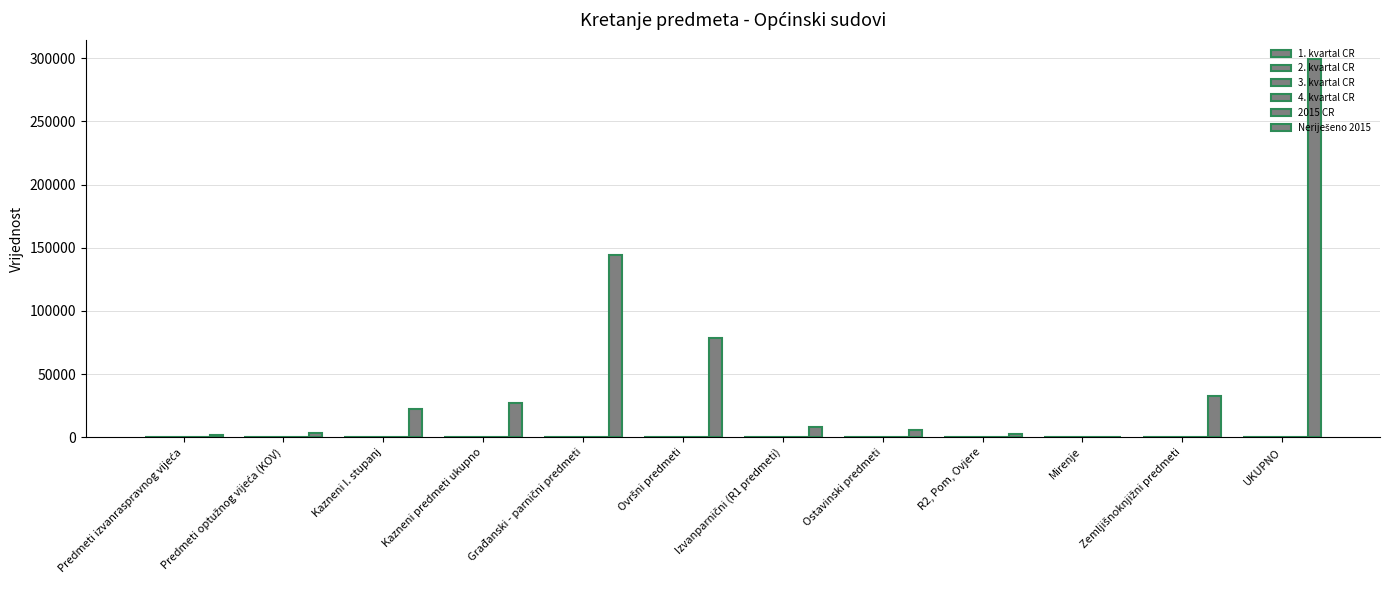

How many distinct data groups are displayed?

6